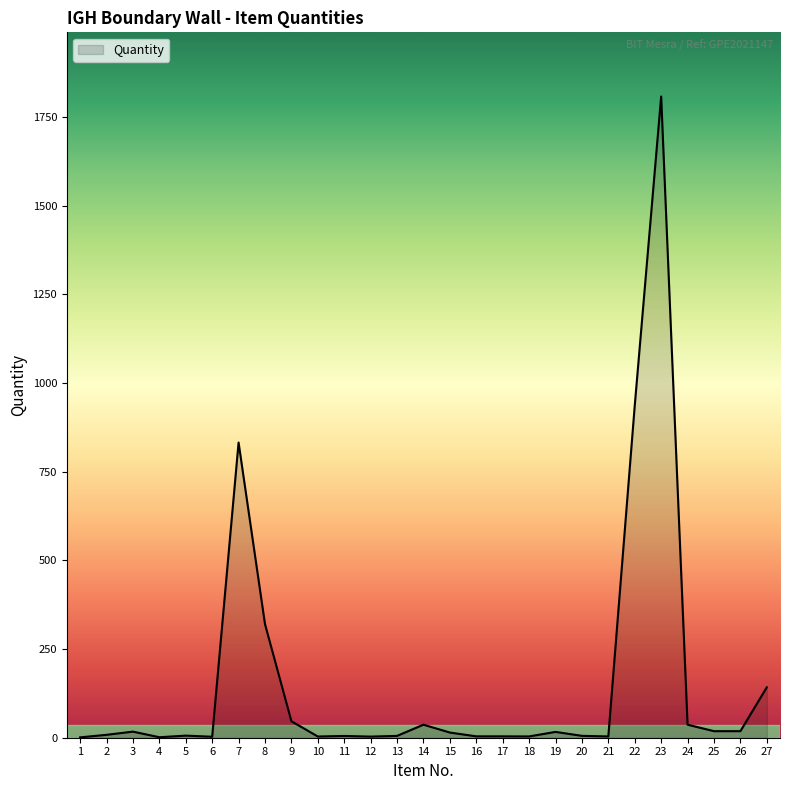

True or false: there are more than 1 points higher than both neighbors.

True